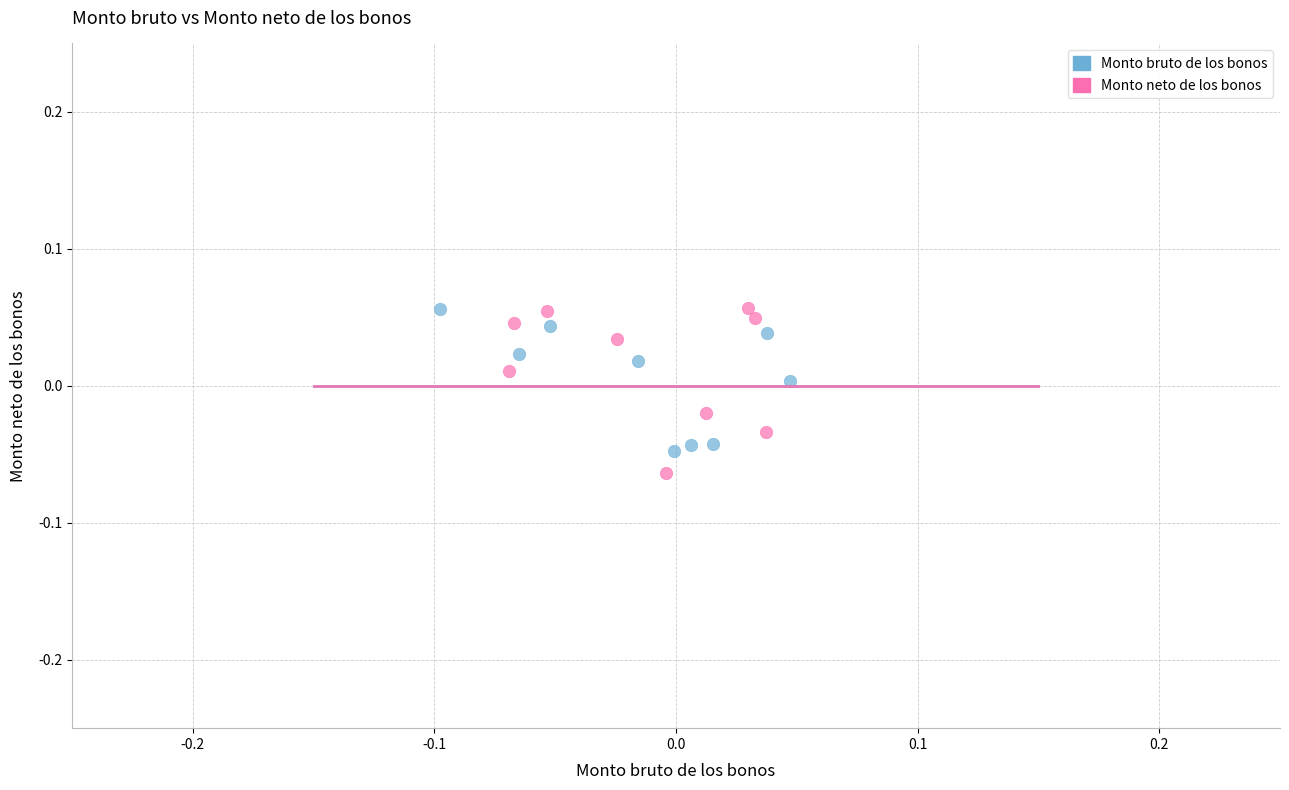

What are all the series names shown in the legend?

Monto bruto de los bonos, Monto neto de los bonos